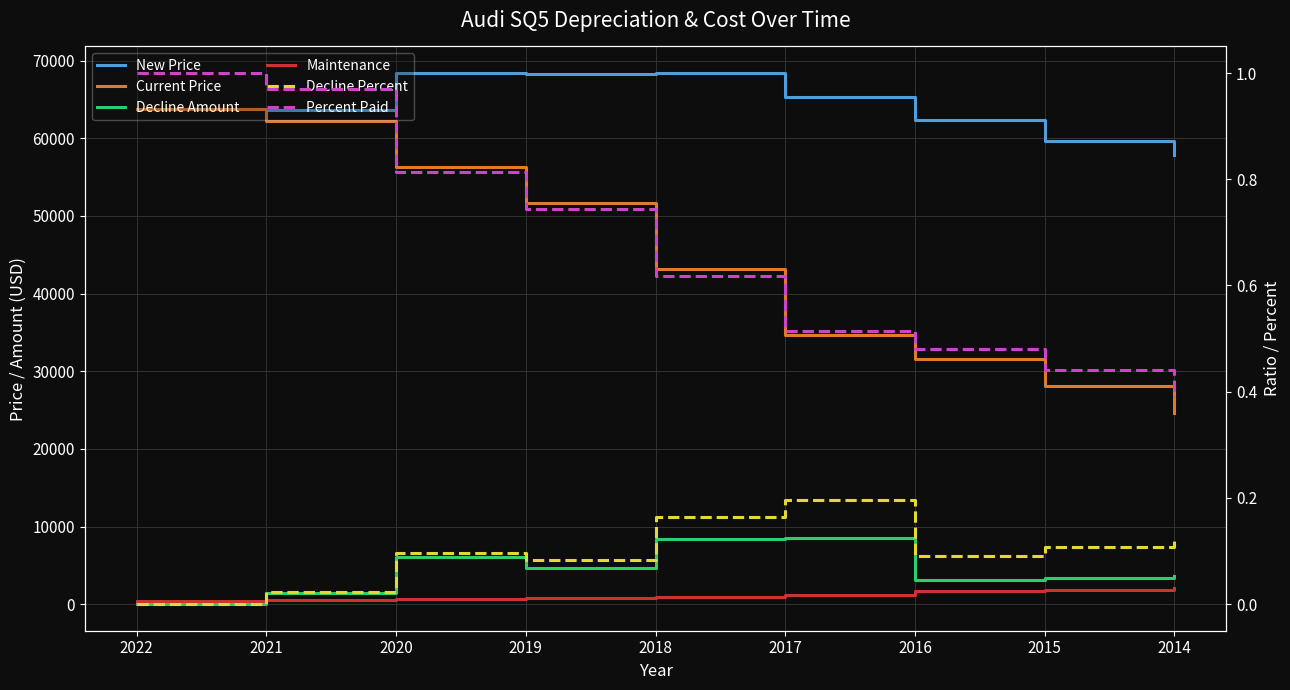

What is the sum of all Current Price values?

396090.0